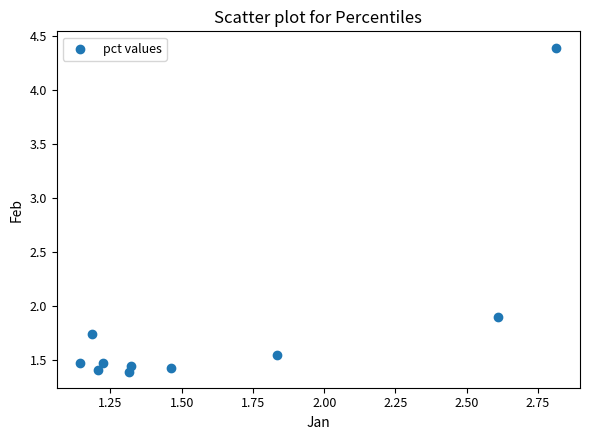

What Y value in the scatter plot is closest to 2?

1.9